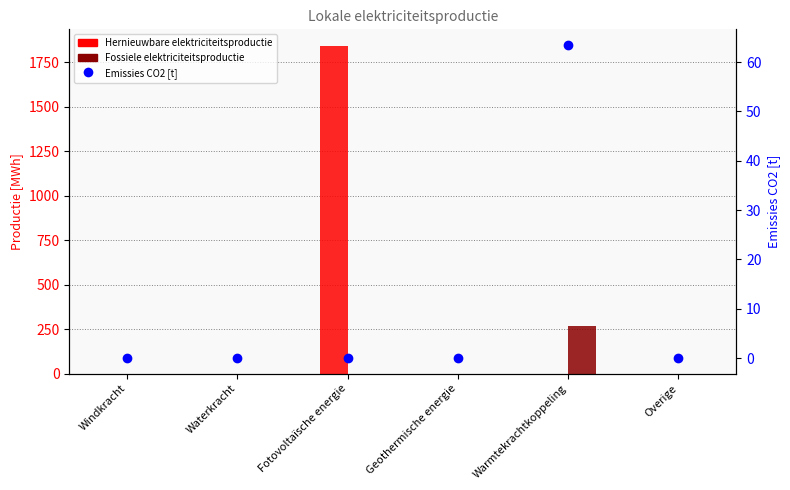

How many distinct data groups are displayed?

3